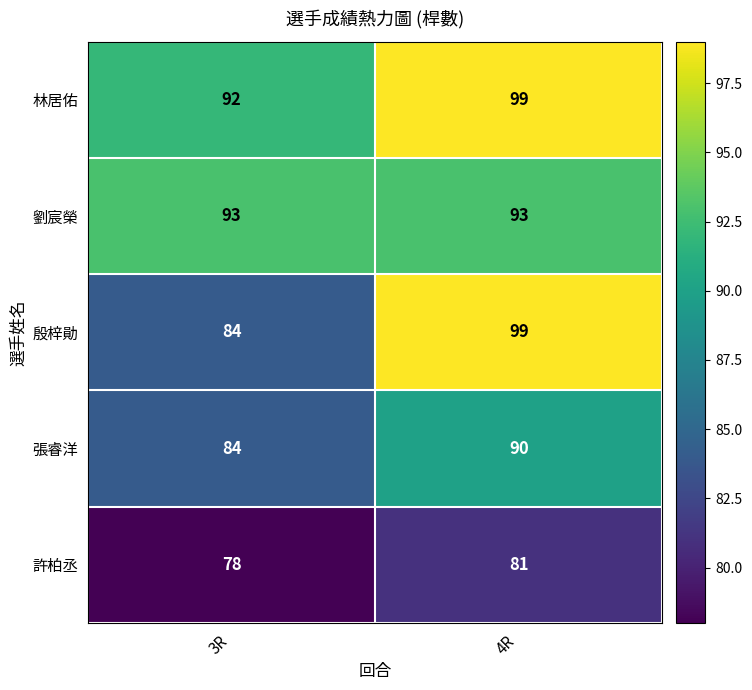

What is the minimum value for 林居佑?

92